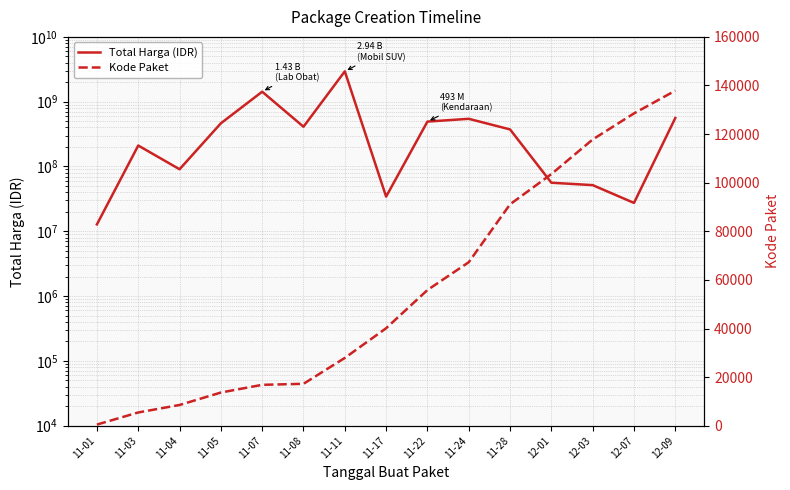

Which has a higher value, 12-01 or 11-28?

11-28